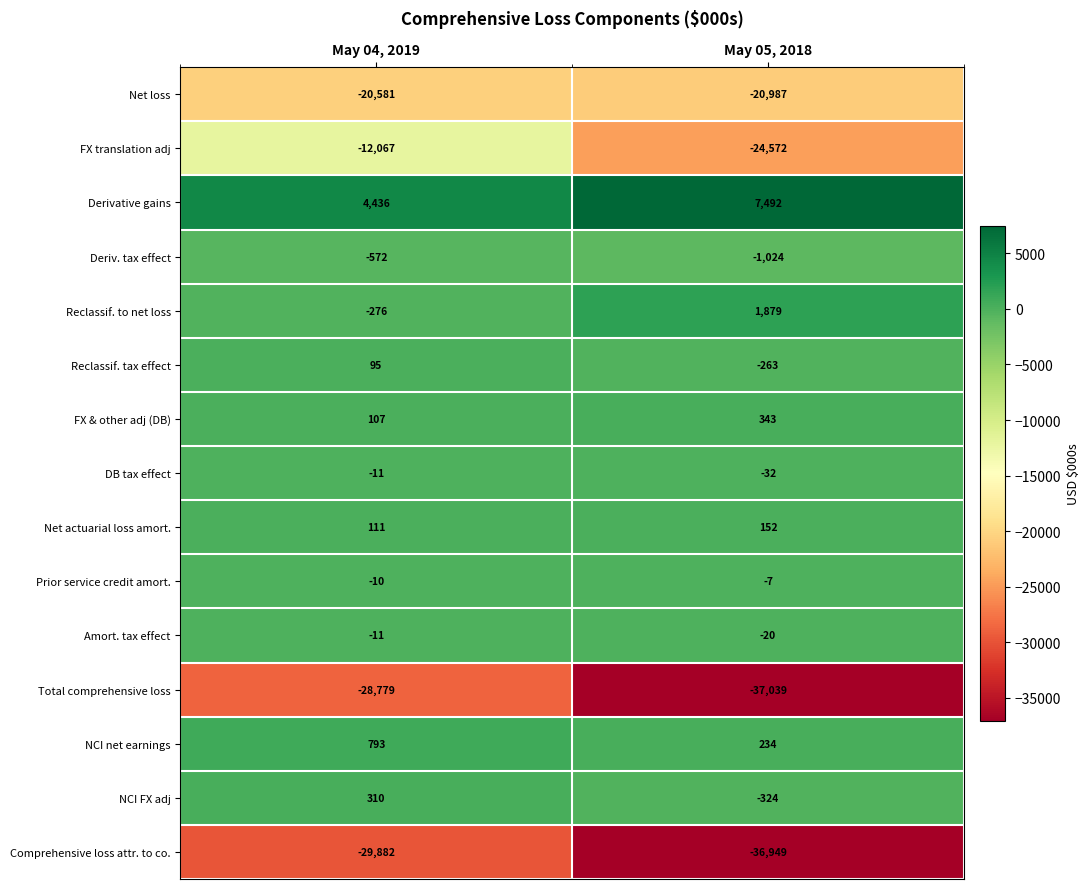

What is the total value across all series at May 05, 2018?

-111117